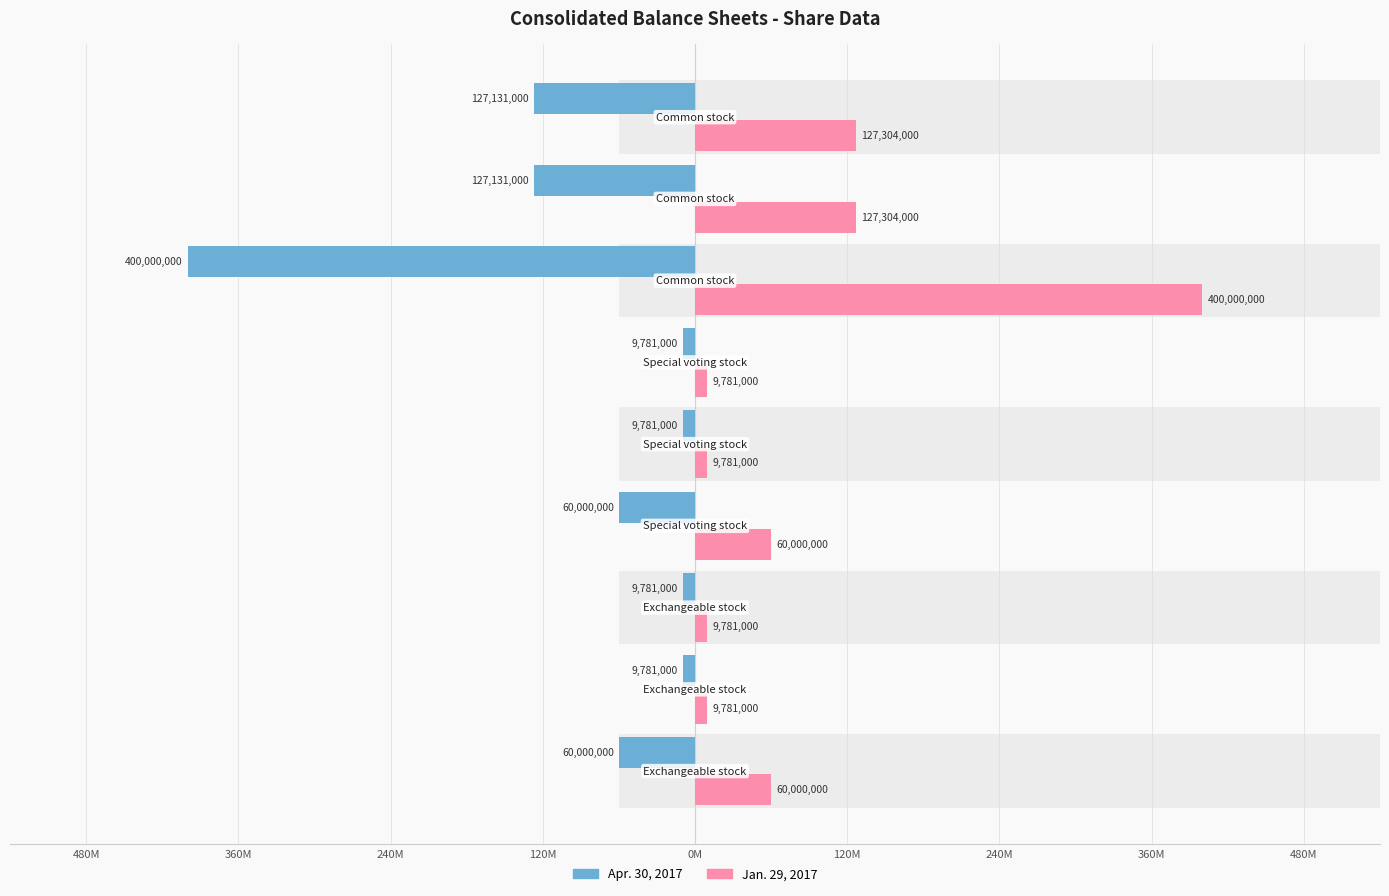

Rank the series at 480M from highest to lowest value.

Jan. 29, 2017, Apr. 30, 2017